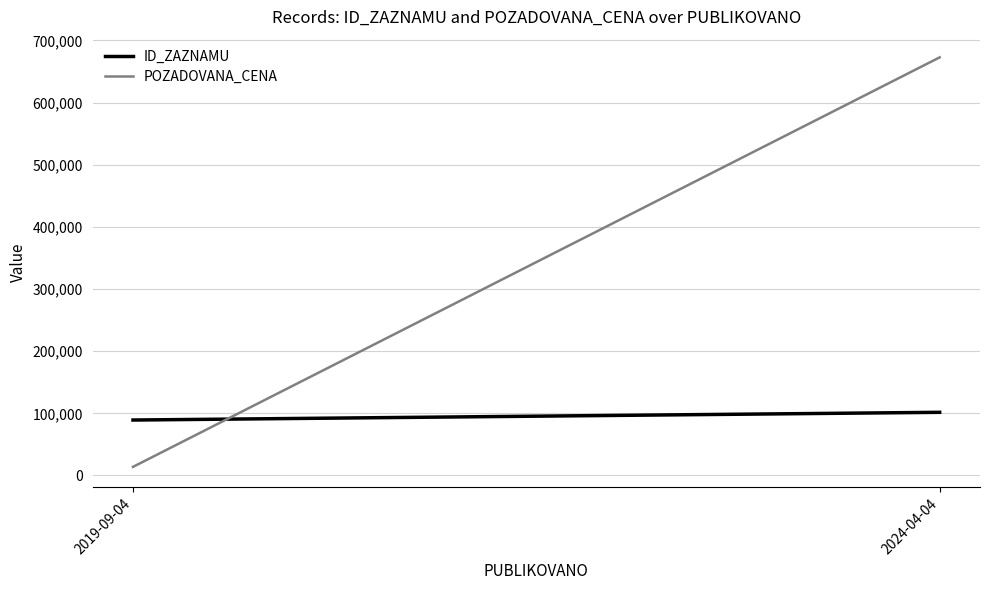

Reading right to left, what are all the values shown in this chart?

ID_ZAZNAMU: 2024-04-04=101609	2019-09-04=89180
POZADOVANA_CENA: 2024-04-04=672750	2019-09-04=13800